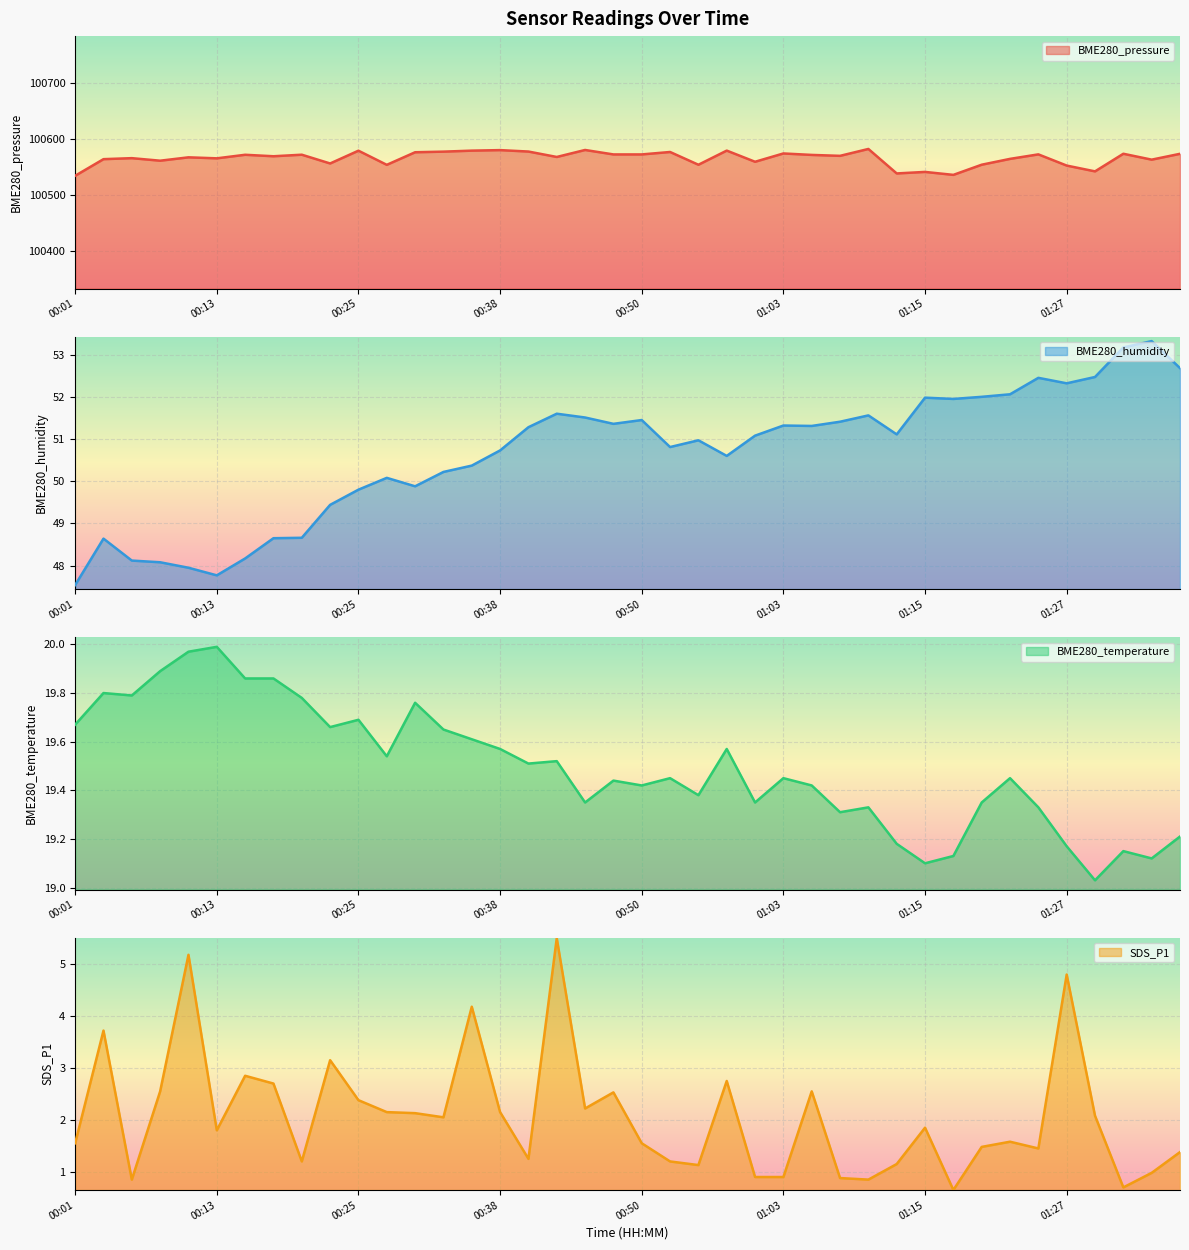

At how many categories does at least one series exceed 78960?

40